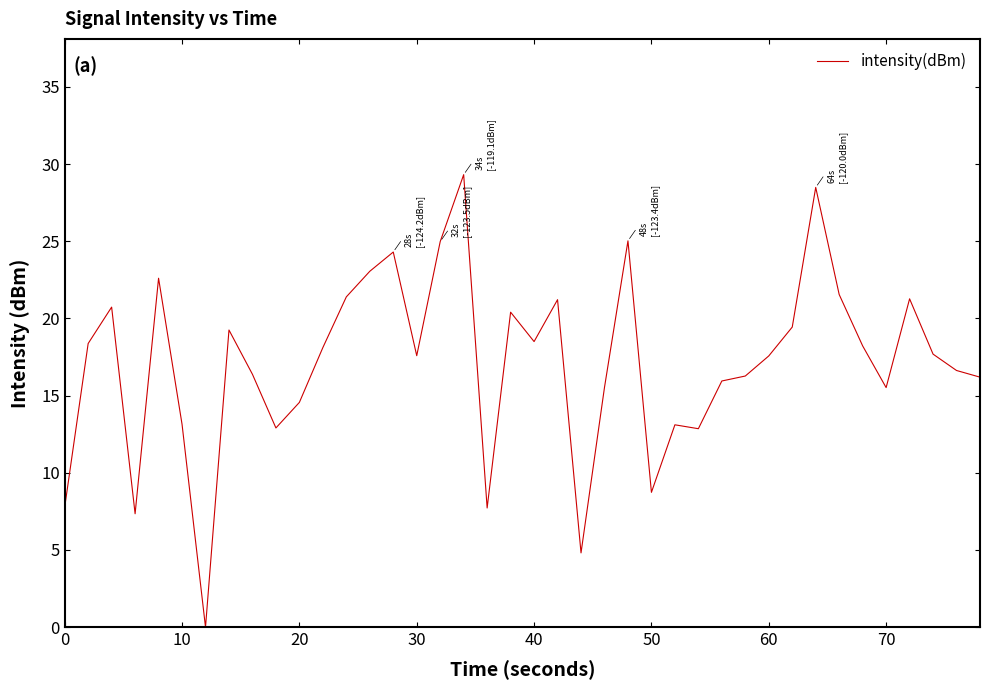

What is the greatest value displayed?

29.3